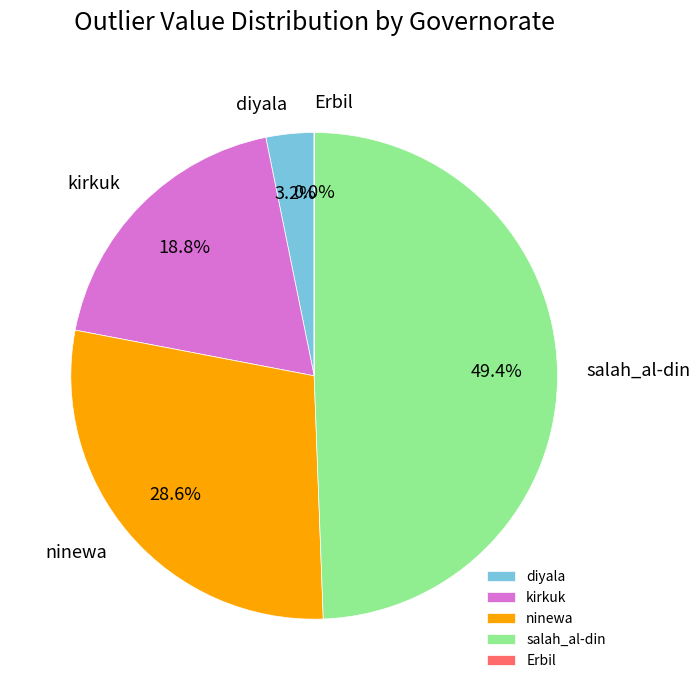

Do salah_al-din and diyala together represent more than half of the pie?

Yes